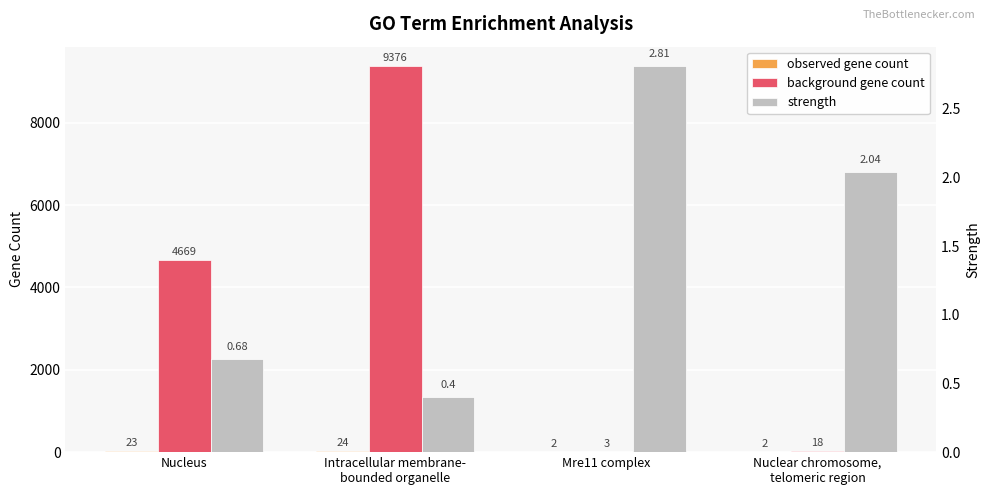

What are all the series names shown in the legend?

observed gene count, background gene count, strength